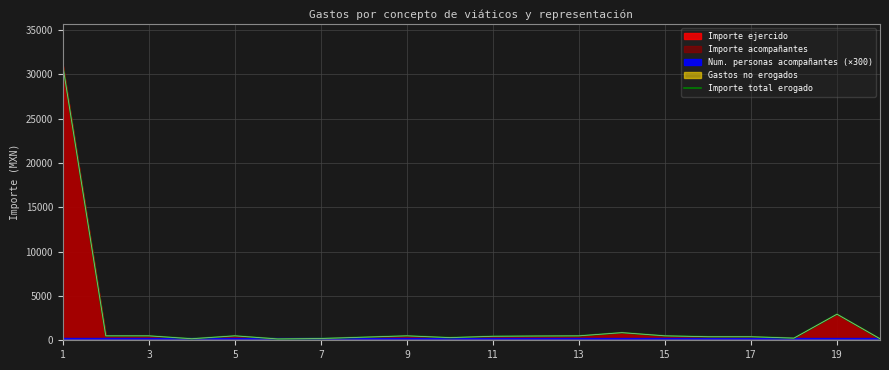

True or false: the data has more than 2 interior local peaks.

True